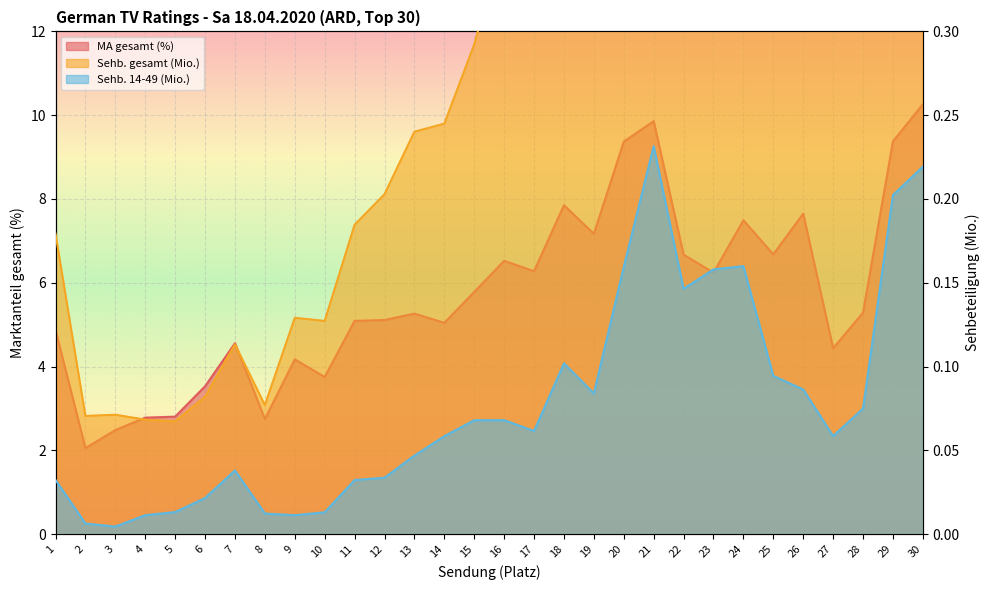

Rank the categories by Sehb. 14-49 (Mio.) value from highest to lowest.

21, 30, 29, 24, 20, 23, 22, 18, 25, 26, 19, 28, 16, 15, 17, 27, 14, 13, 7, 12, 1, 11, 6, 5, 10, 8, 4, 9, 2, 3